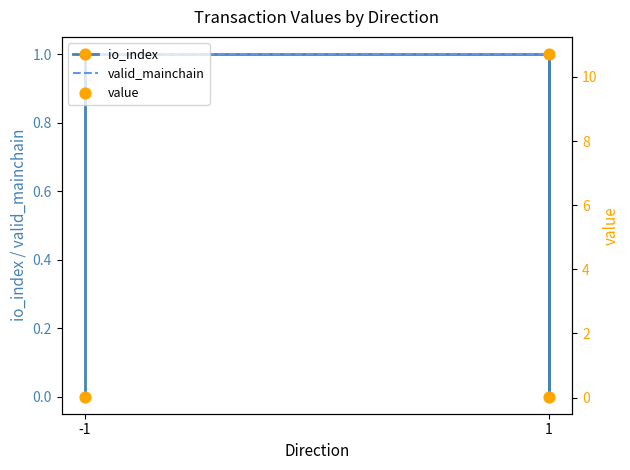

Which series has the largest total across all categories?

value